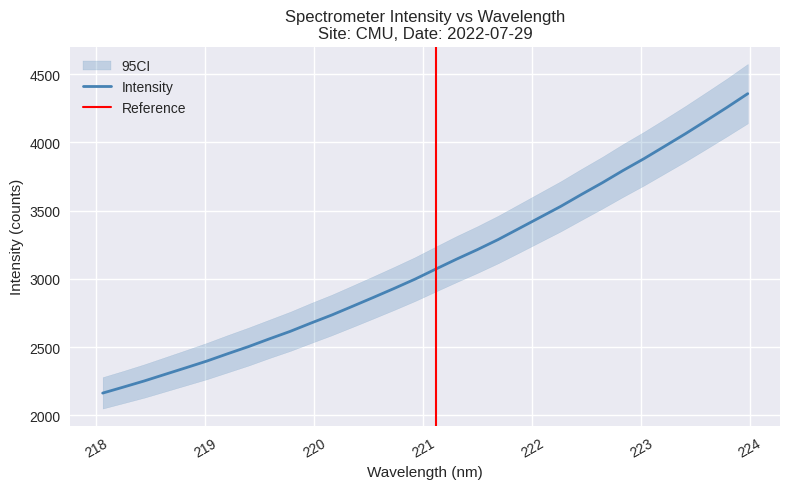

What is the maximum value for Intensity?

4357.3